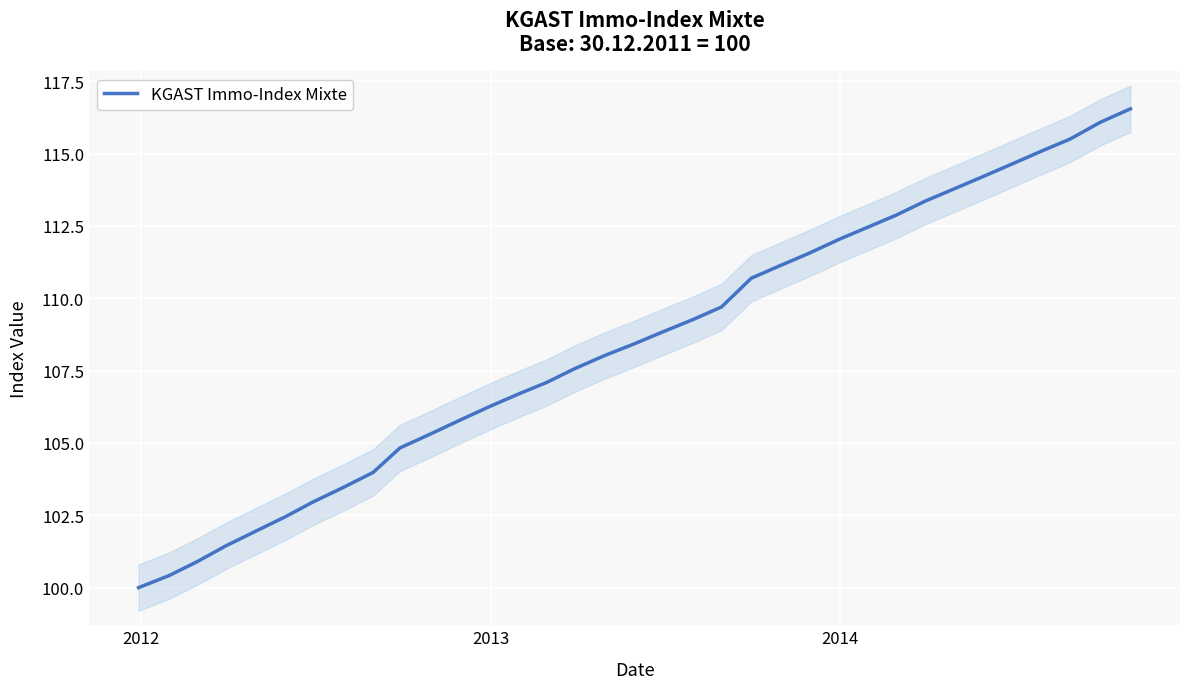

What is the sum of all values?

3795.3